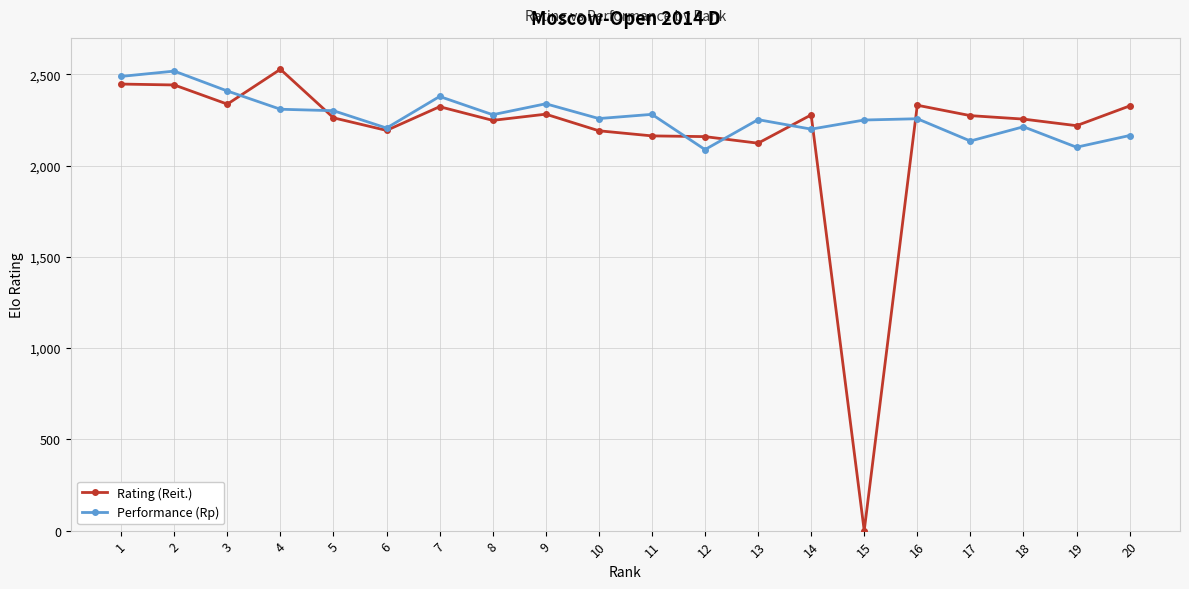

What is the spread (max minus min) of values at 1?

42